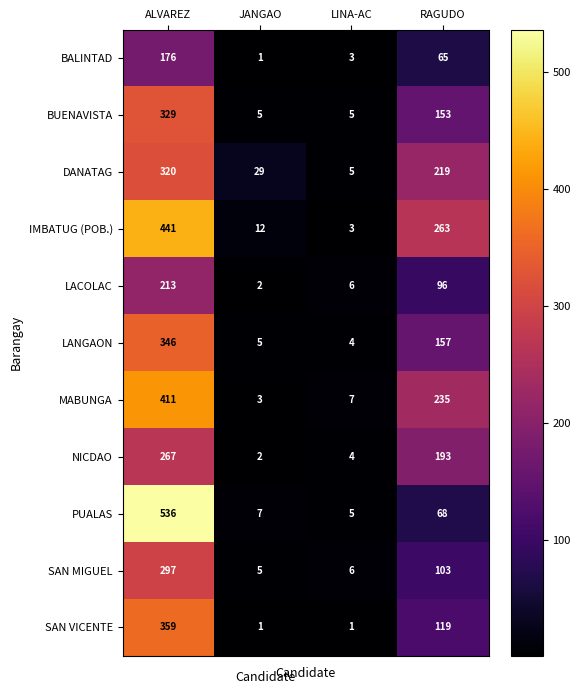

Rank the categories by MABUNGA value from lowest to highest.

JANGAO, LINA-AC, RAGUDO, ALVAREZ